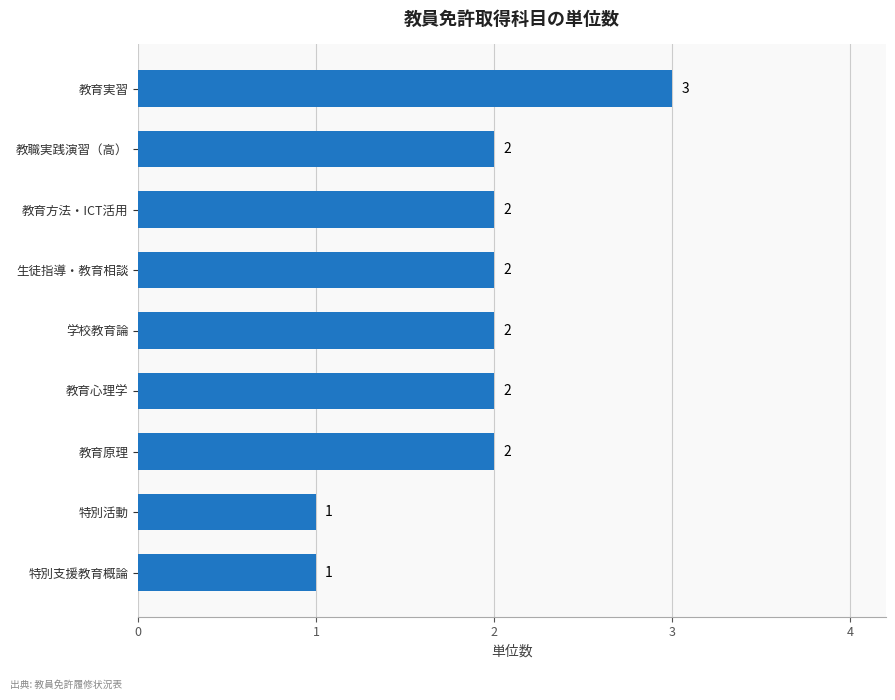

What is the sum of all values?

17